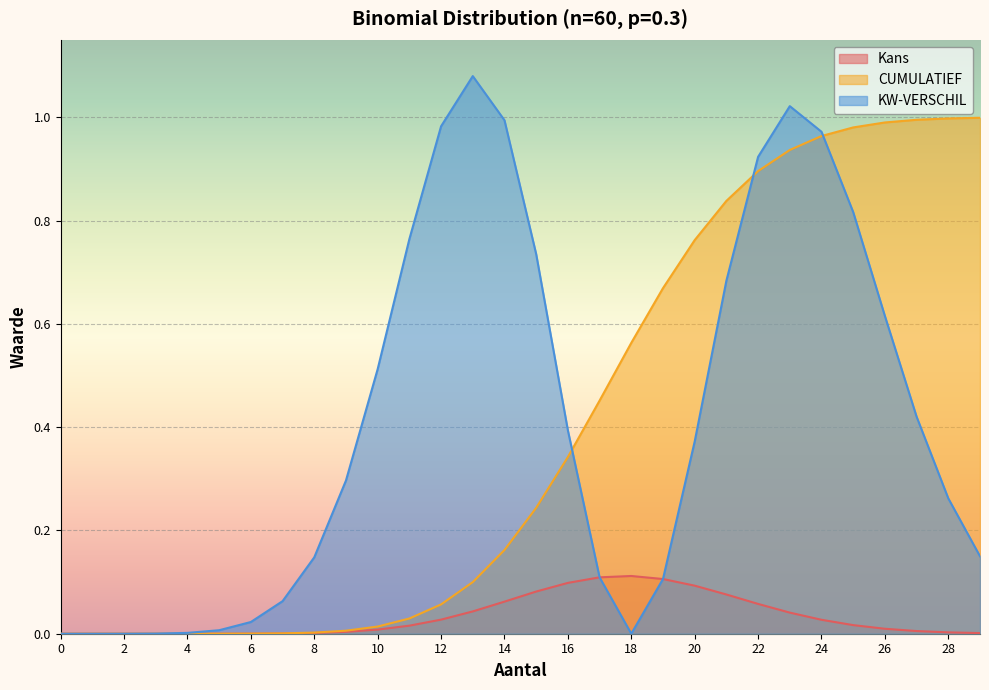

What is the difference between the second highest and second lowest values in the CUMULATIEF series?

1.0